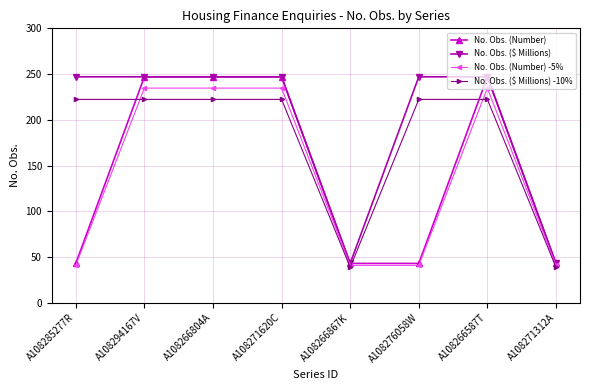

What is the maximum value shown in the chart?

247.0